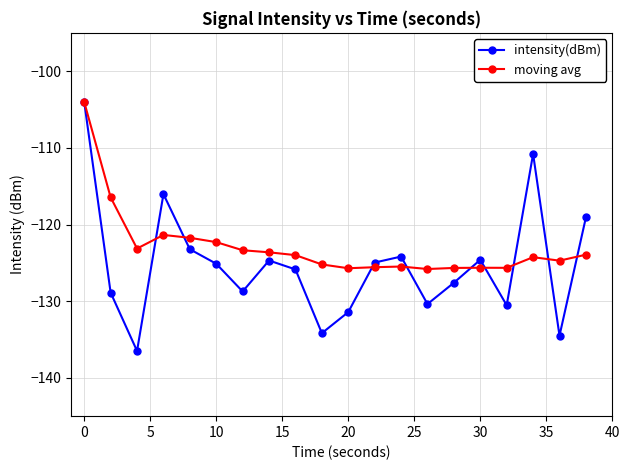

What is the highest value of the moving avg series?

-104.0